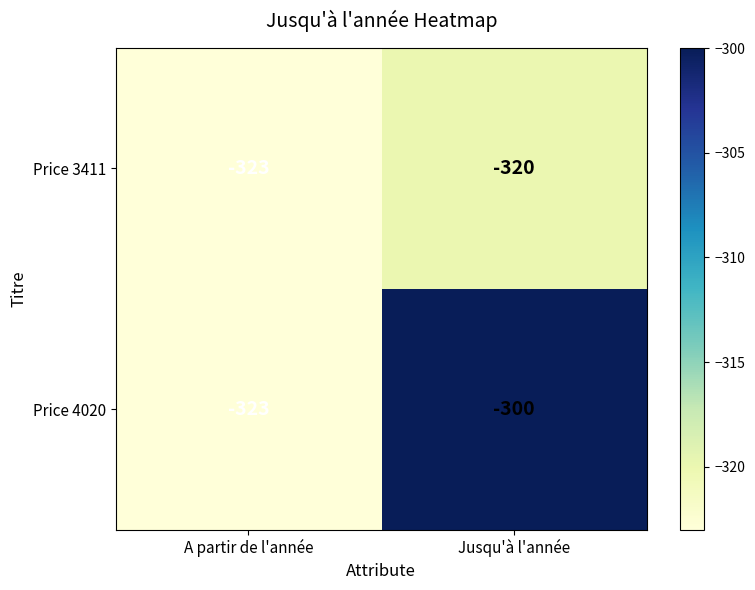

The Price 3411 series shows -165 at A partir de l'année. True or false?

False